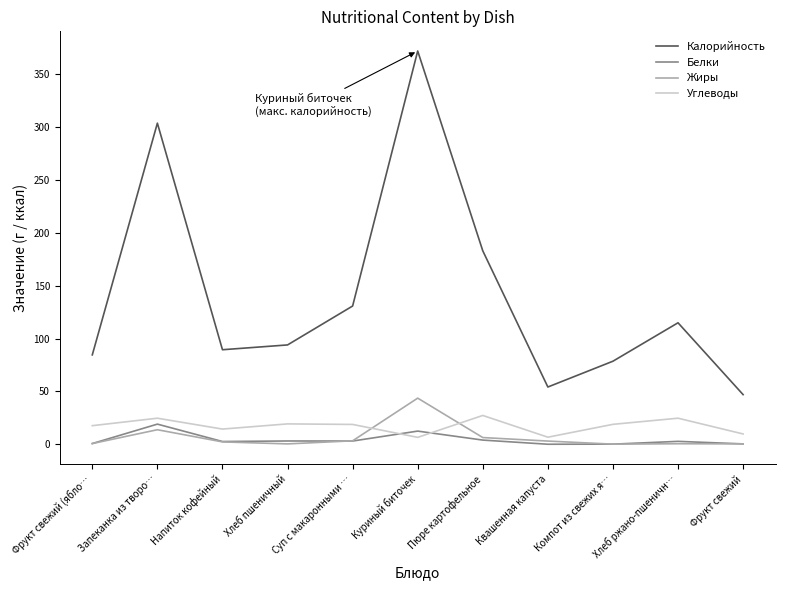

True or false: Калорийность and Жиры cross at least once.

False